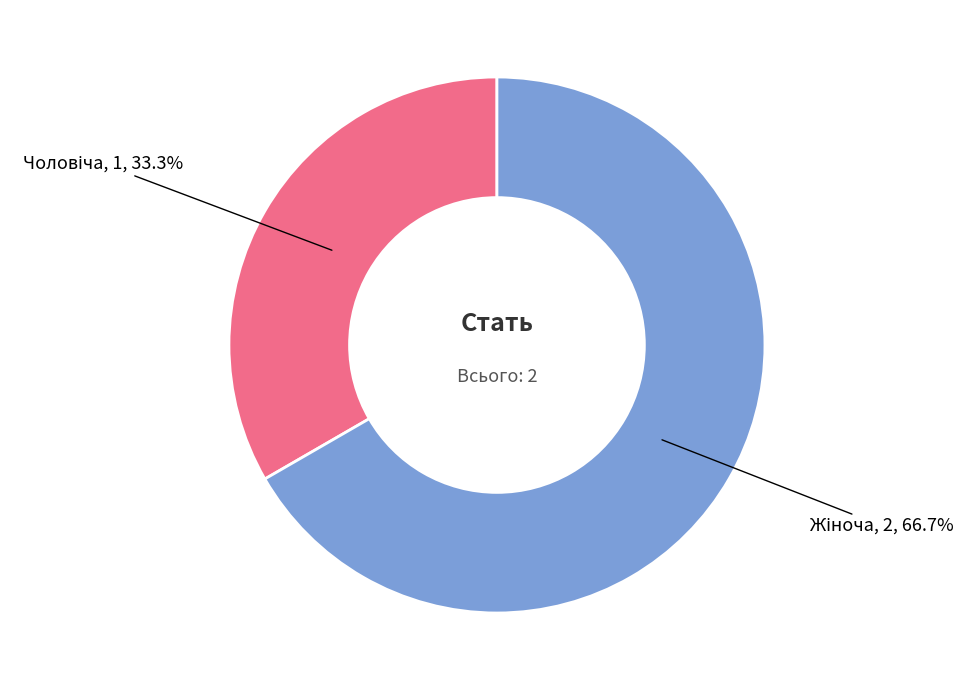

Does any single category account for the majority?

Yes